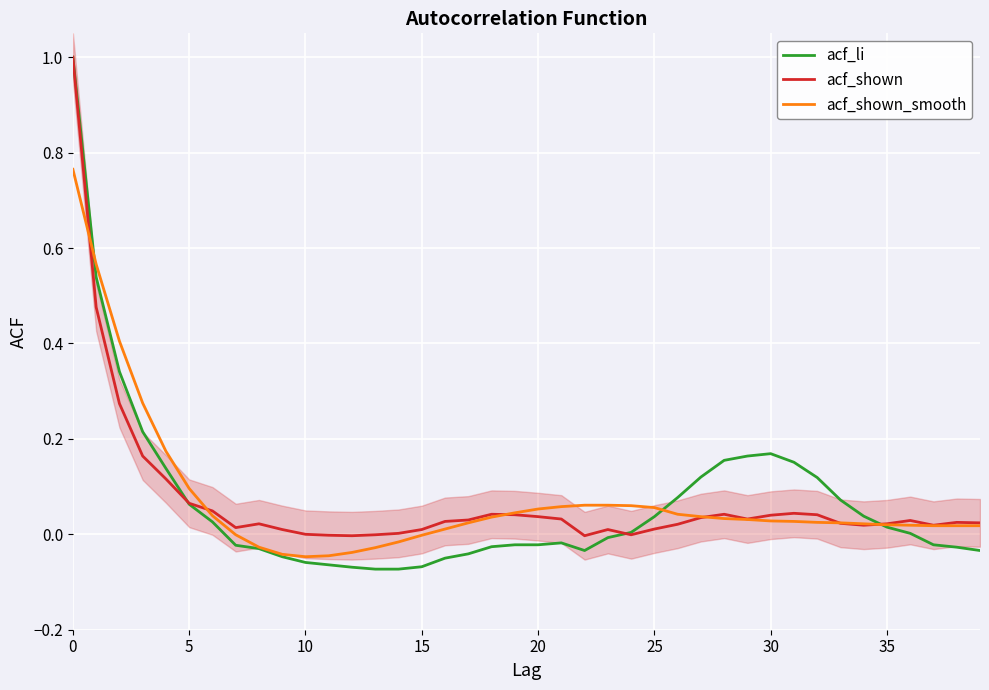

Reading right to left, list all the values displayed in this chart.

acf_li: -0.0	-0.0	-0.0	0.0	0.0	0.0	0.1	0.1	0.2	0.2	0.2	0.2	0.1	0.1	0.0	0.0	-0.0	-0.0	-0.0	-0.0	-0.0	-0.0	-0.0	-0.1	-0.1	-0.1	-0.1	-0.1	-0.1	-0.1	-0.0	-0.0	-0.0	0.0	0.1	0.1	0.2	0.3	0.5	1.0
acf_shown: 0.0	0.0	0.0	0.0	0.0	0.0	0.0	0.0	0.0	0.0	0.0	0.0	0.0	0.0	0.0	-0.0	0.0	-0.0	0.0	0.0	0.0	0.0	0.0	0.0	0.0	0.0	-0.0	-0.0	-0.0	0.0	0.0	0.0	0.0	0.0	0.1	0.1	0.2	0.3	0.5	1.0
acf_shown_smooth: 0.0	0.0	0.0	0.0	0.0	0.0	0.0	0.0	0.0	0.0	0.0	0.0	0.0	0.0	0.1	0.1	0.1	0.1	0.1	0.1	0.0	0.0	0.0	0.0	-0.0	-0.0	-0.0	-0.0	-0.0	-0.0	-0.0	-0.0	-0.0	0.0	0.1	0.2	0.3	0.4	0.6	0.8